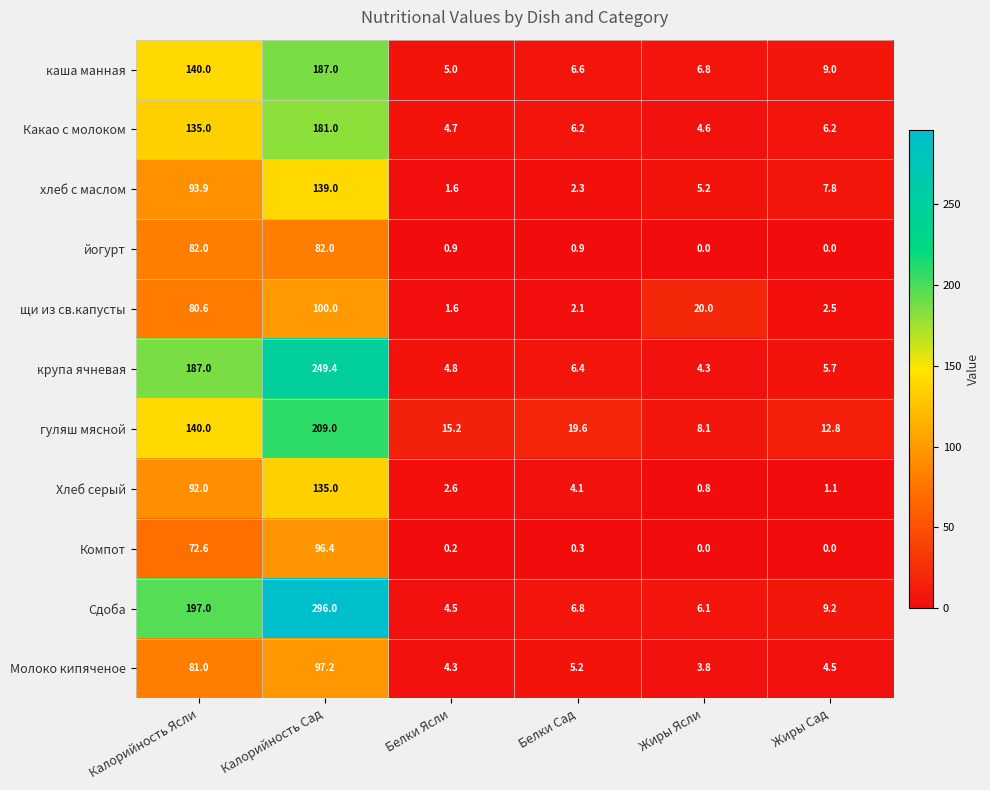

At which category is the sum across all series the highest?

Калорийность Сад